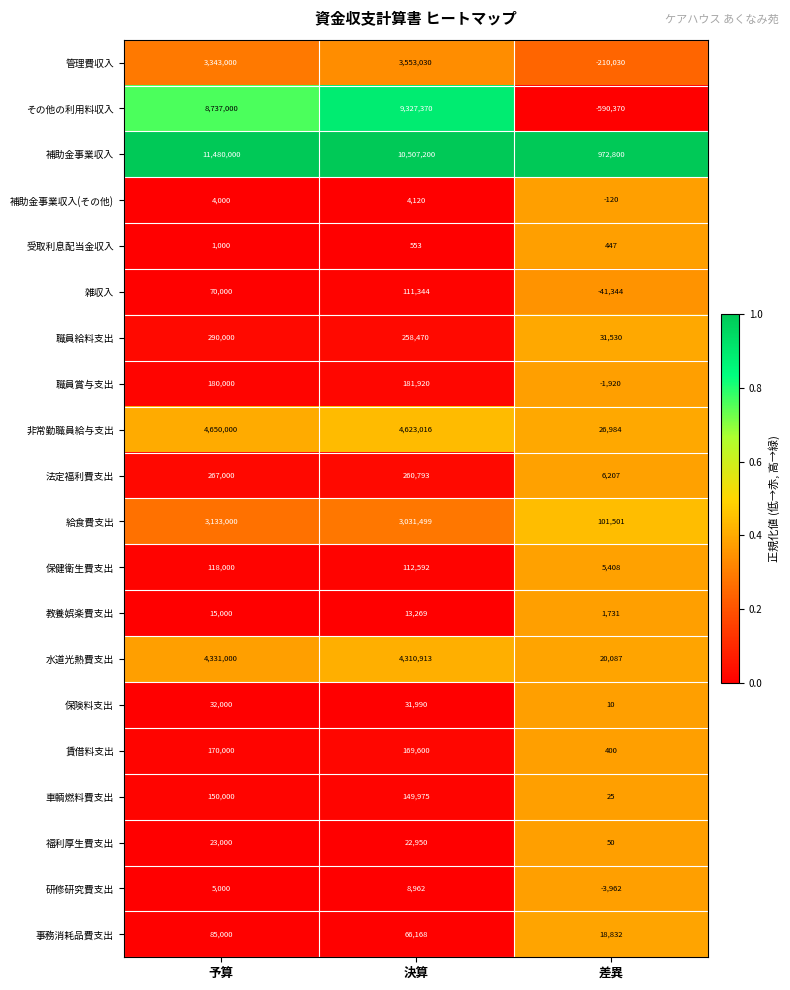

The 賃借料支出 series shows 169600 at 決算. True or false?

True